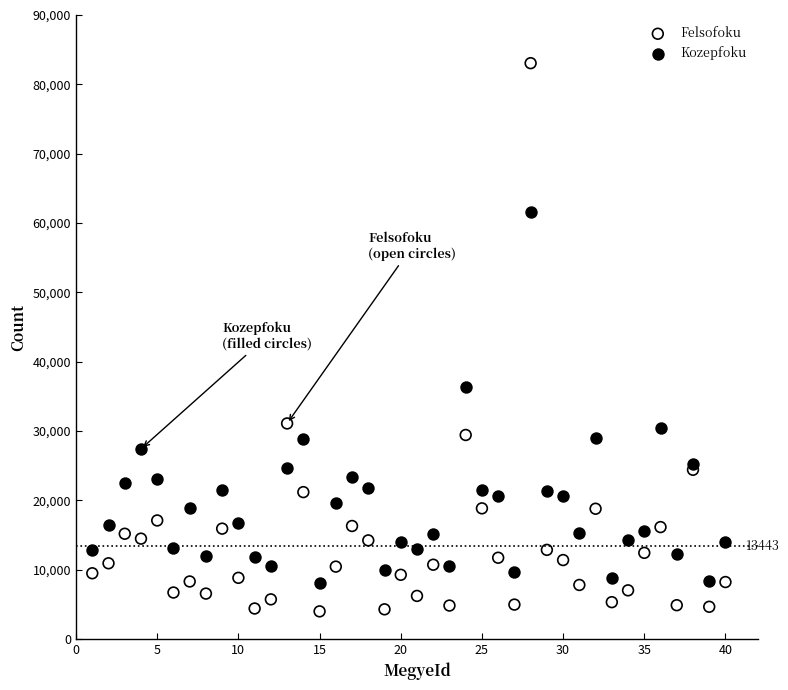

Which series has the widest spread of Y values?

Felsofoku